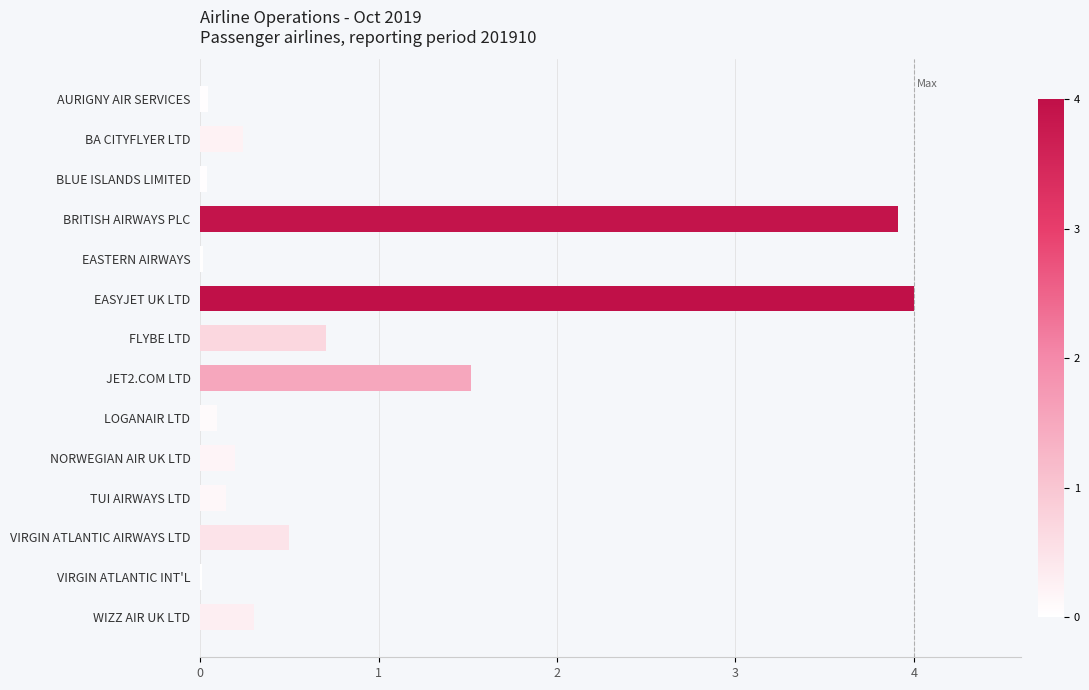

Is it true that the value at FLYBE LTD is 0.7?

True